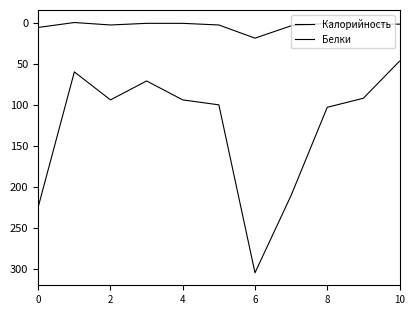

At how many categories does at least one series exceed 119?

3